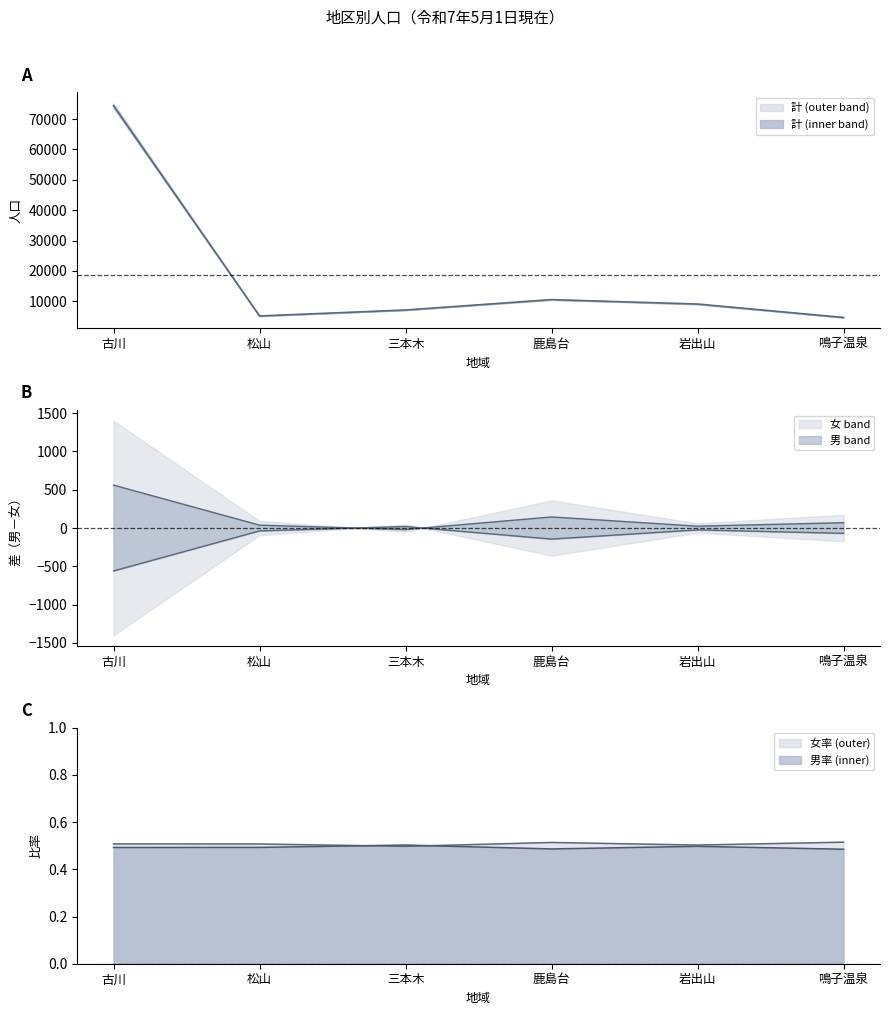

True or false: 男 has more than 1 interior local peaks.

False